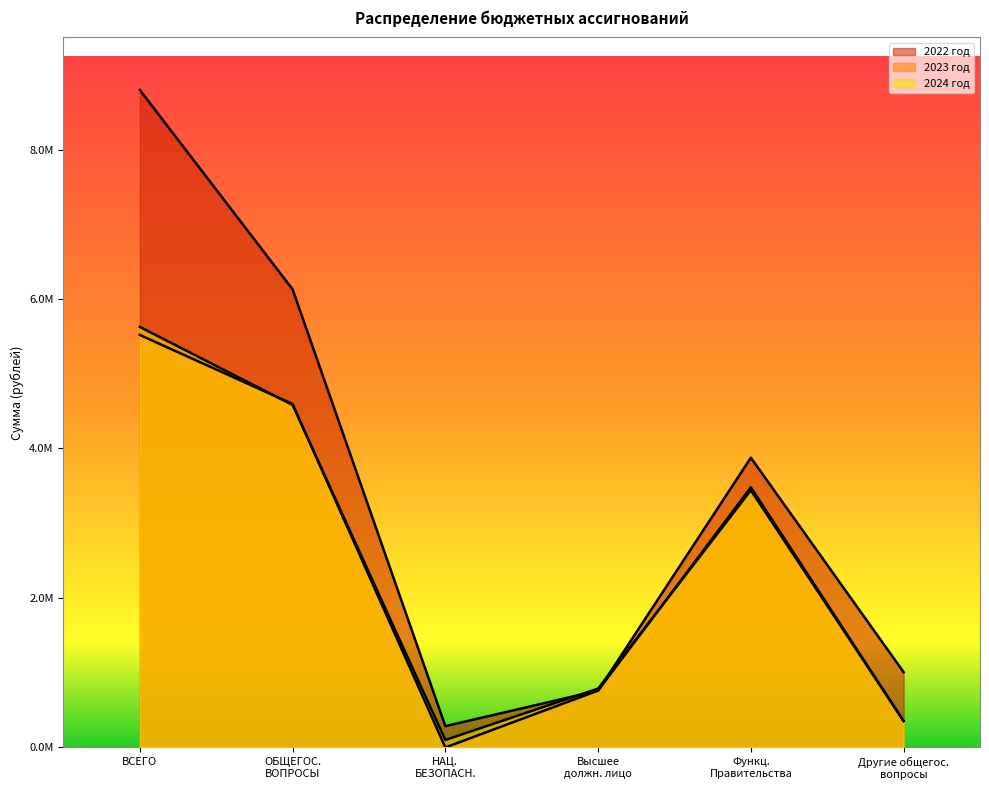

Is the value of 2023 год at ОБЩЕГОС. ВОПРОСЫ greater than the value of 2022 год at НАЦ. БЕЗОПАСН.?

Yes